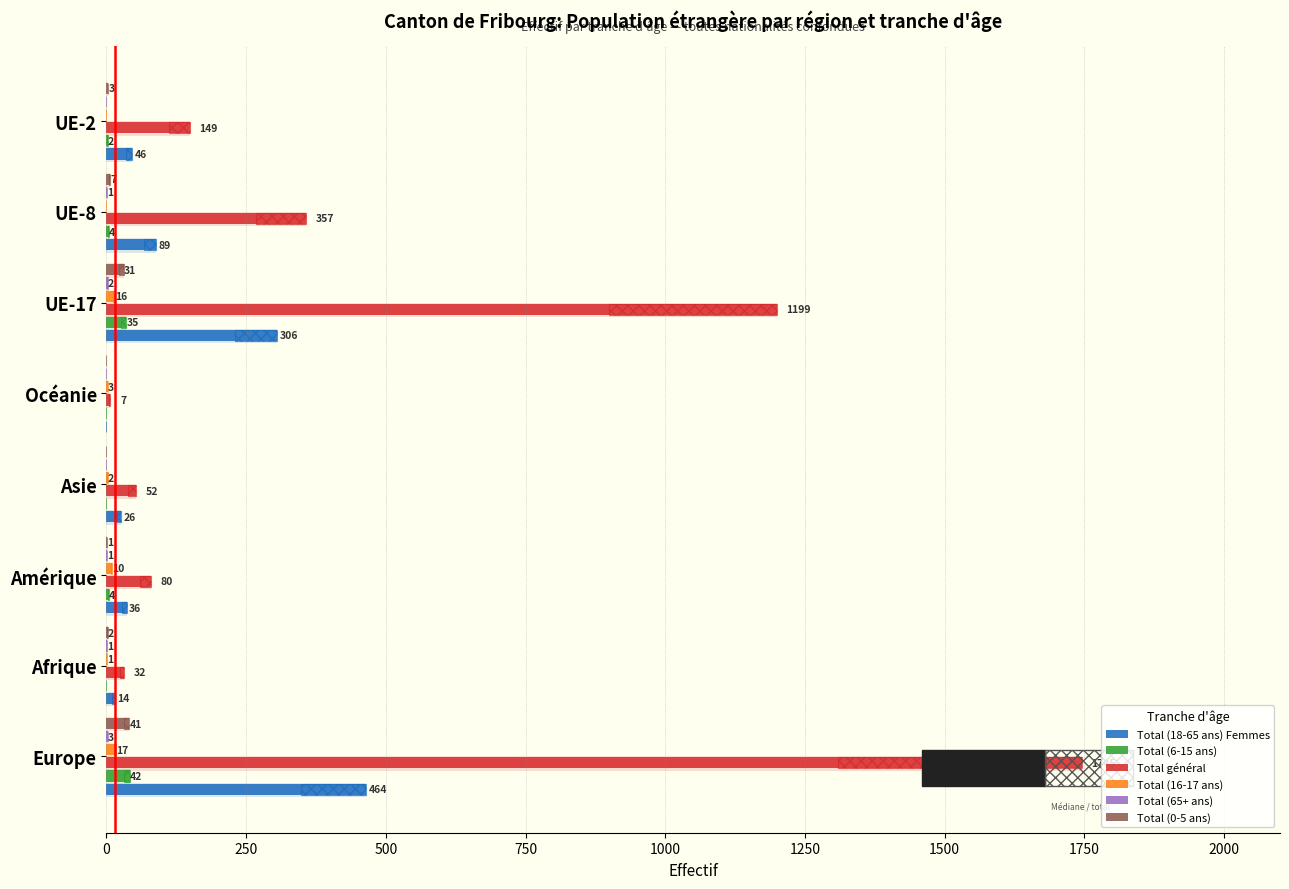

Which series has the largest total across all categories?

Total général